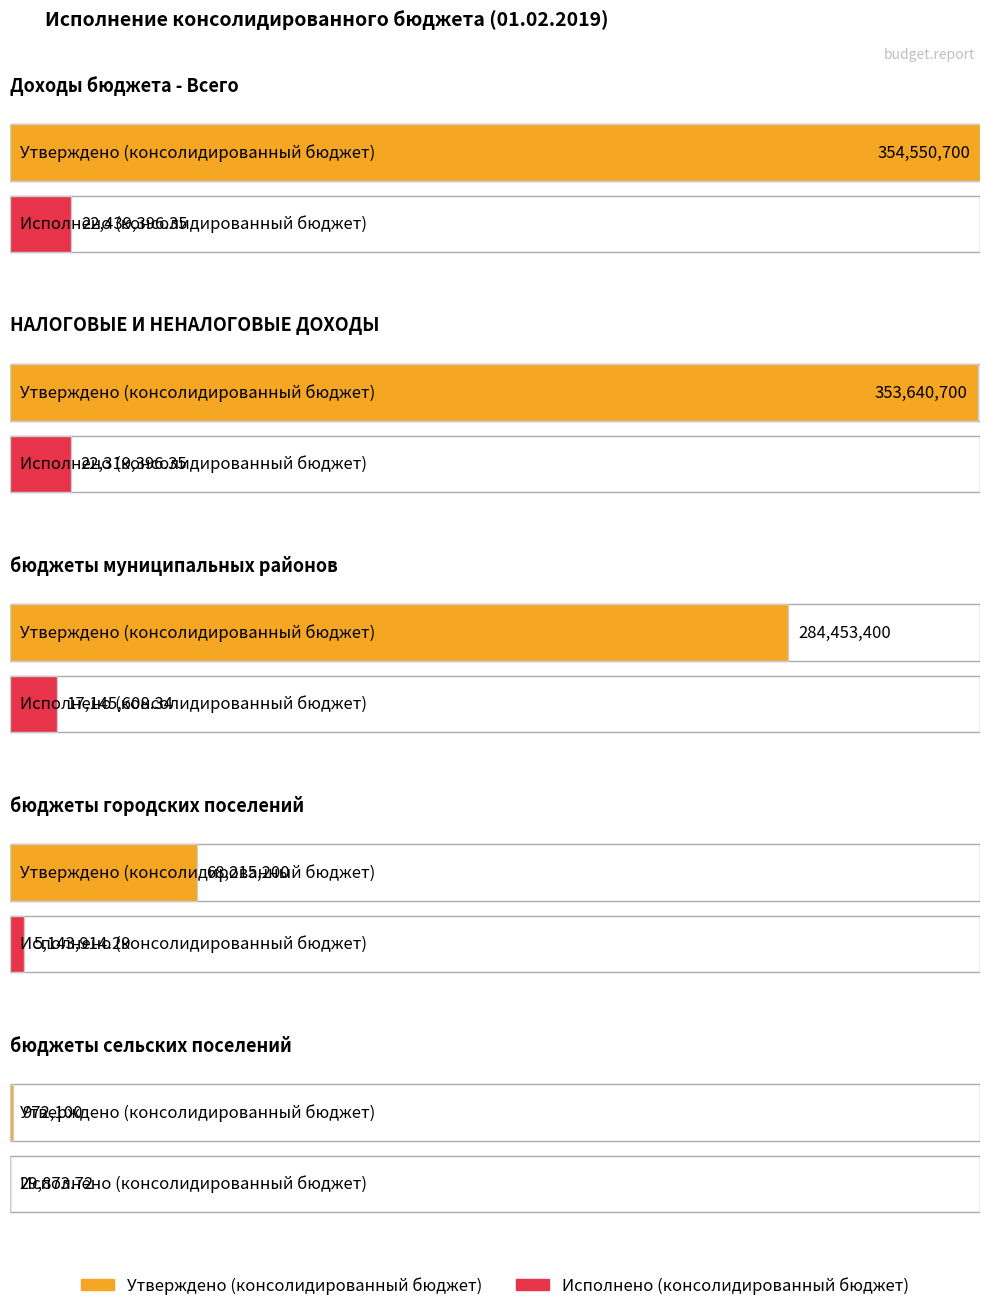

What is the value of the Утверждено (консолидированный бюджет) bar at the 5th from the left?

972100.0